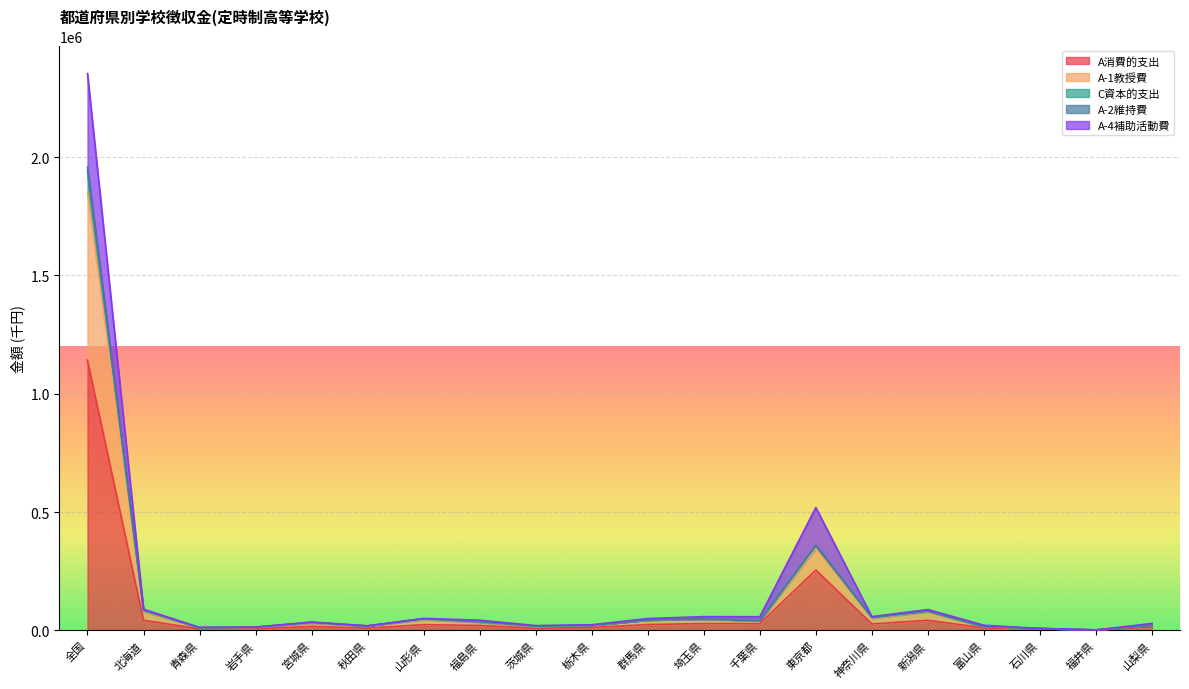

What is the difference between the second highest and second lowest values in the C資本的支出 series?

349025